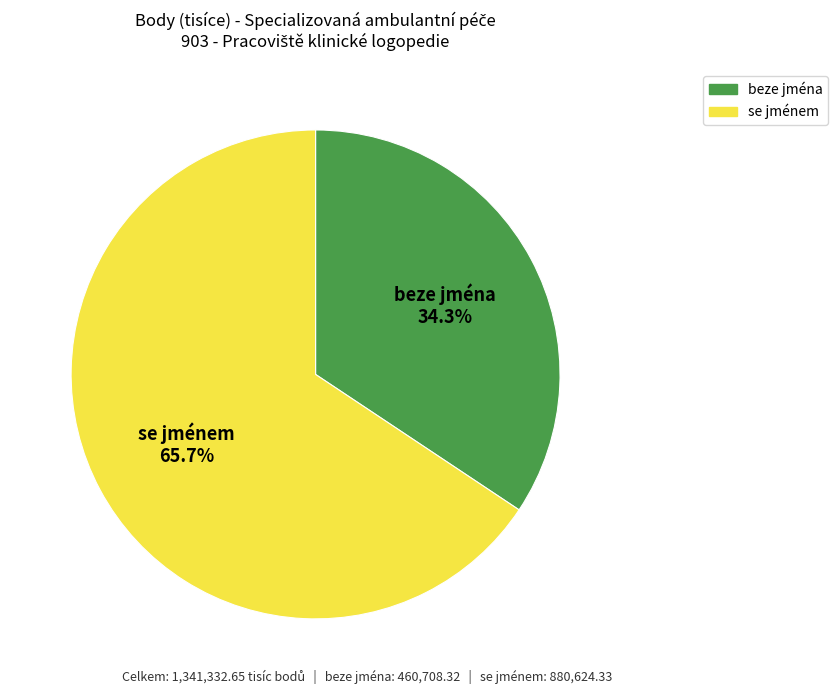

Is it true that se jménem is 66% of the pie?

True